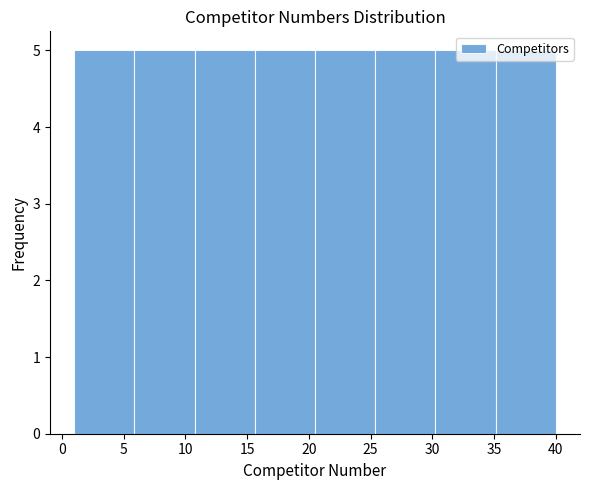

Reading left to right, transcribe this chart: for each bar, give the range it covers on the x-axis and its height. Neither the bar edges nor the heights are printed on the chart, so give them approximately, as read against the axes.

1.0 to 6.0: 5
6.0 to 11.0: 5
11.0 to 15.5: 5
15.5 to 20.5: 5
20.5 to 25.5: 5
25.5 to 30.5: 5
30.5 to 35.0: 5
35.0 to 40.0: 5